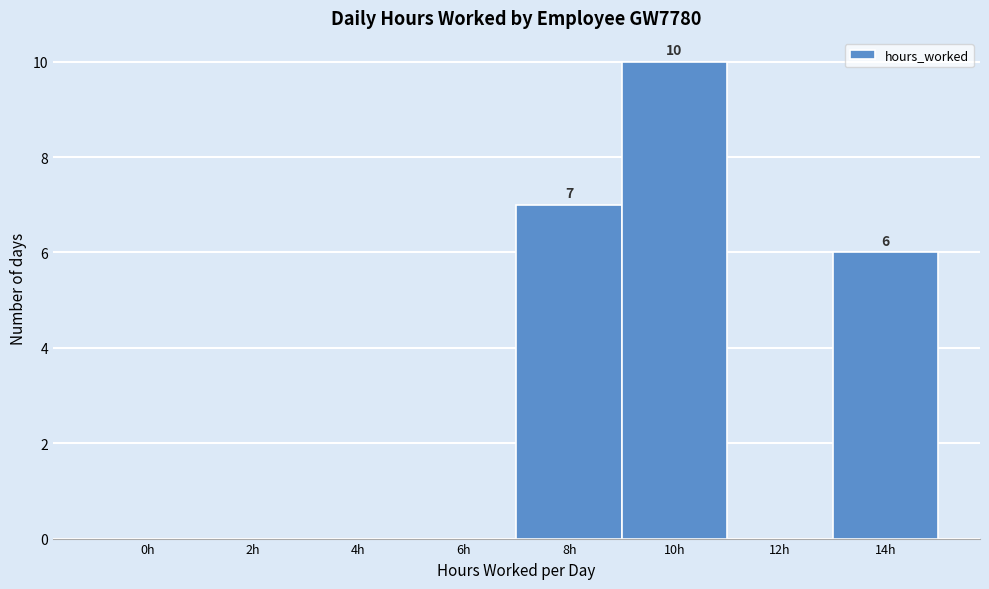

Reading left to right, list all the values displayed in this chart.

0h=0	2h=0	4h=0	6h=0	8h=7	10h=10	12h=0	14h=6